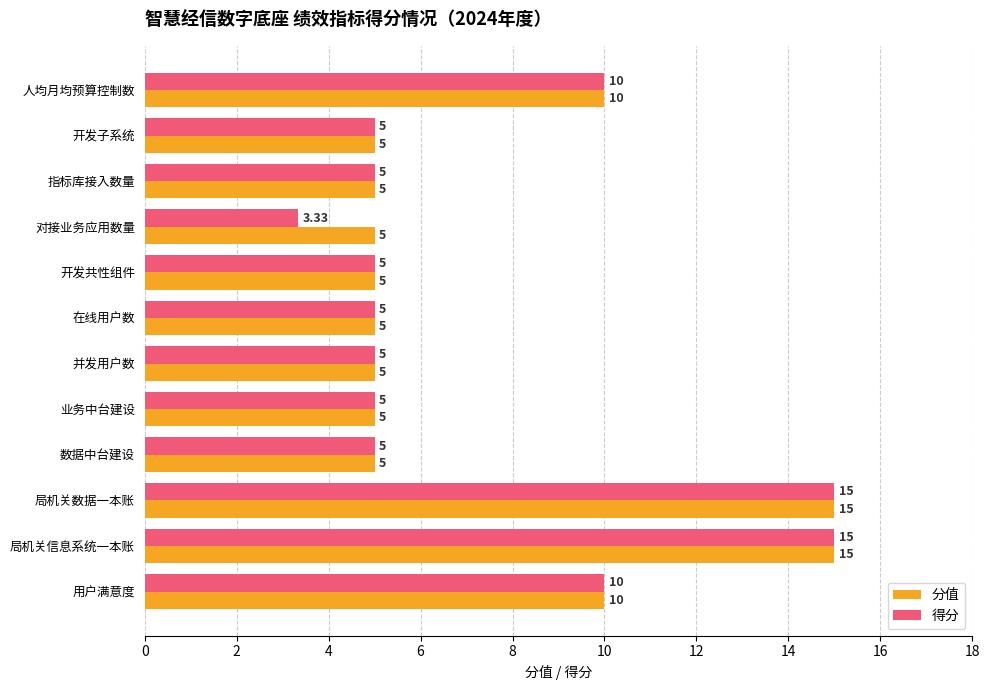

What is the average value of the 分值 series?

7.5